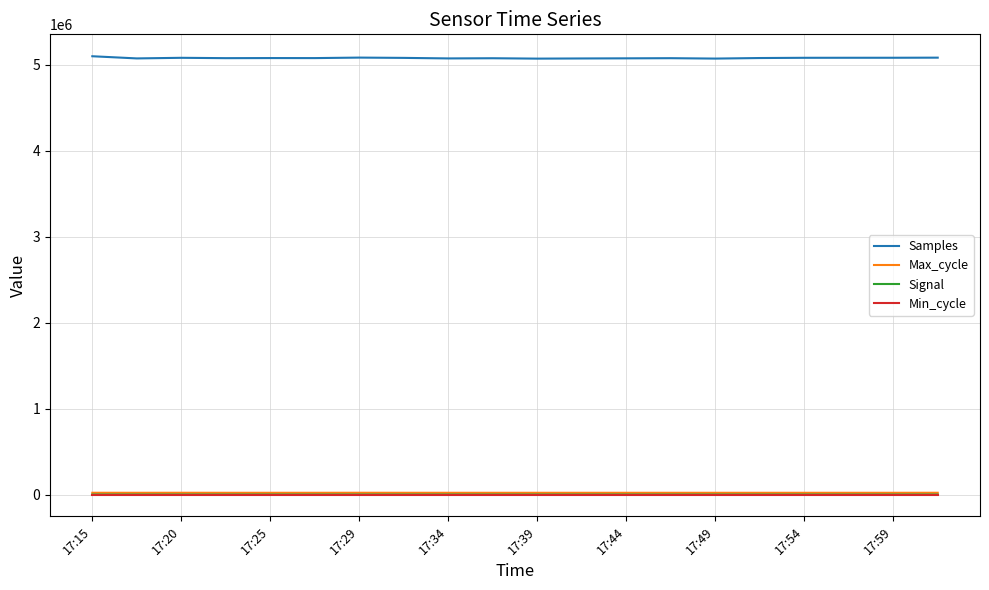

What are all the series names shown in the legend?

Samples, Max_cycle, Signal, Min_cycle